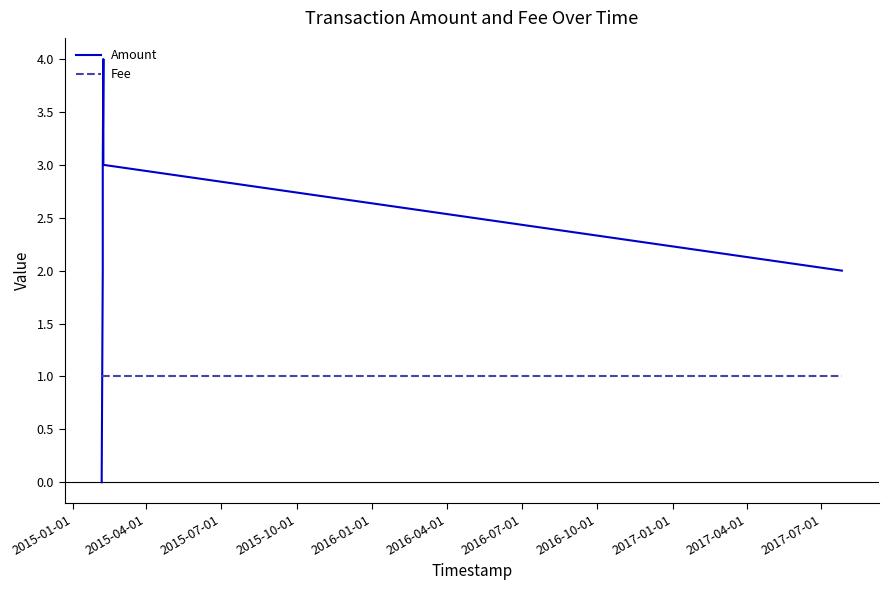

What is the maximum value shown in the chart?

4